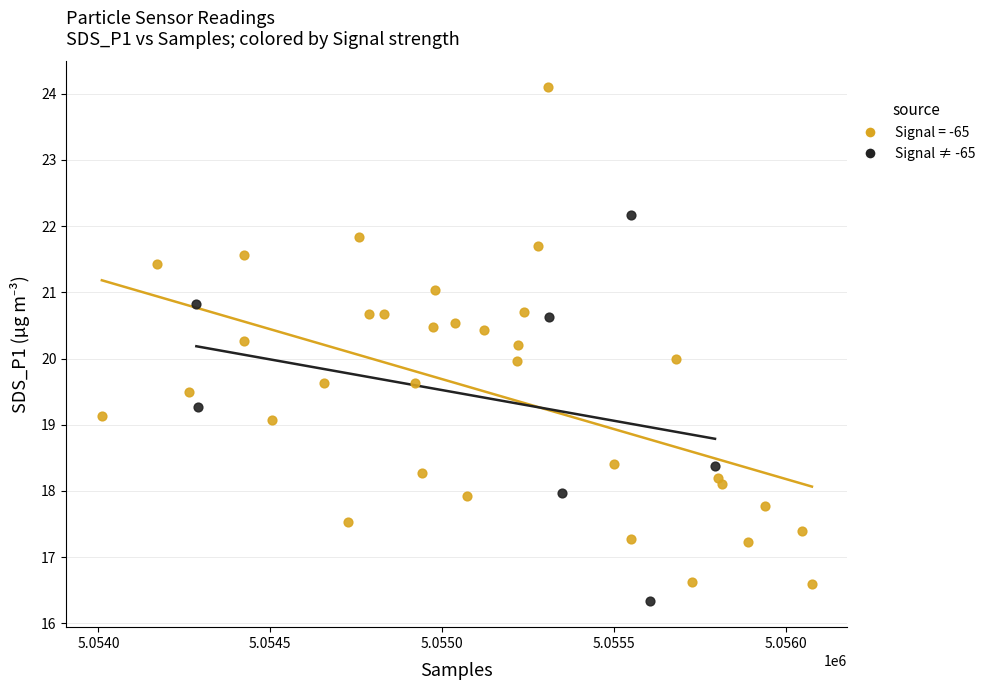

Which series has the widest spread of Y values?

Signal = -65